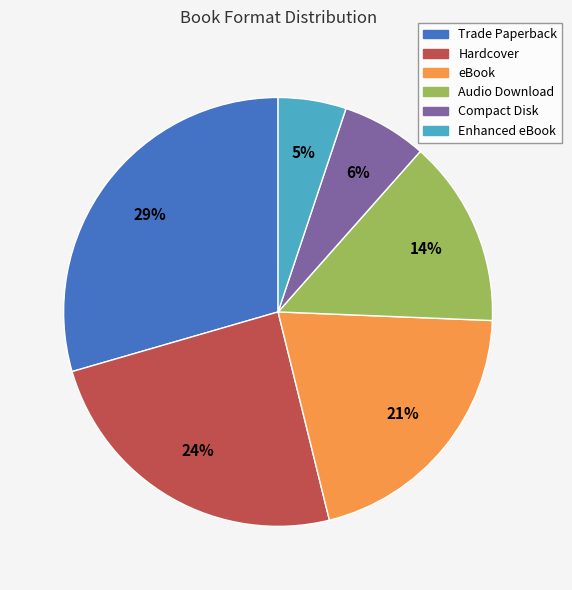

How many slices are in this pie chart?

6